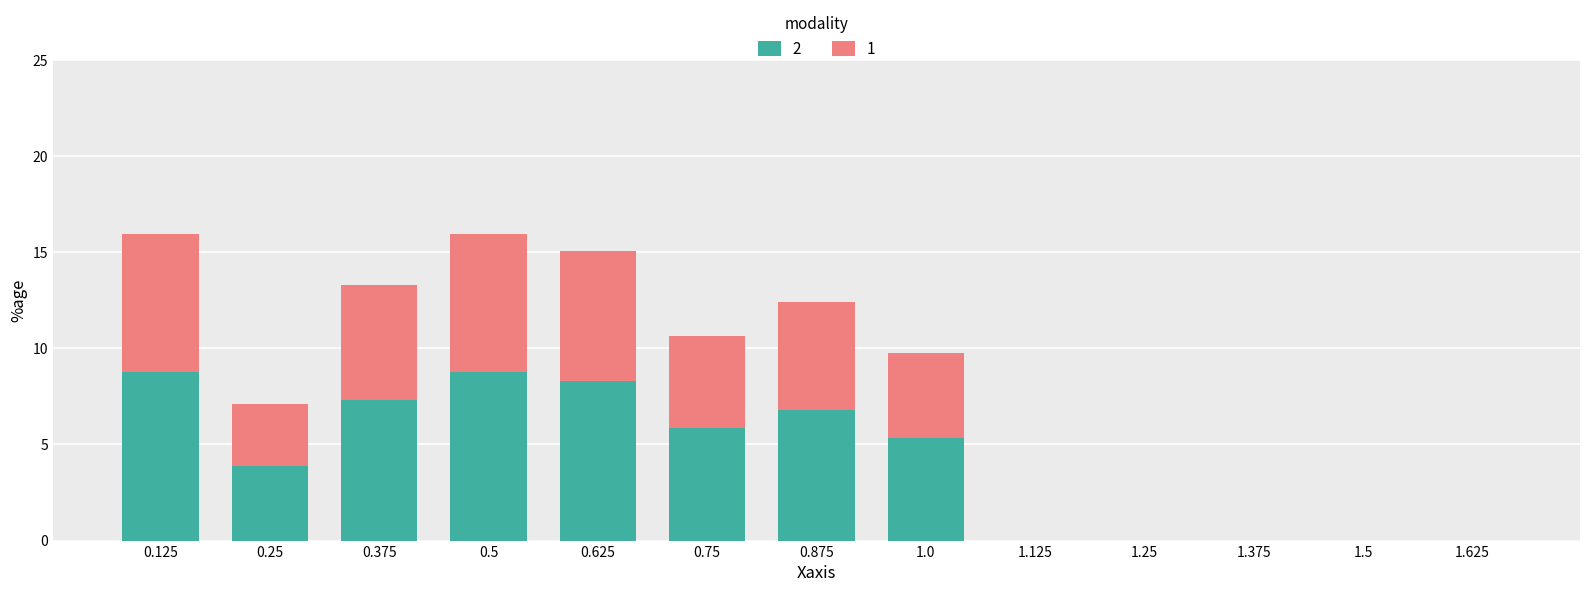

Is it true that 2 equals 3.0 at 0.5?

False